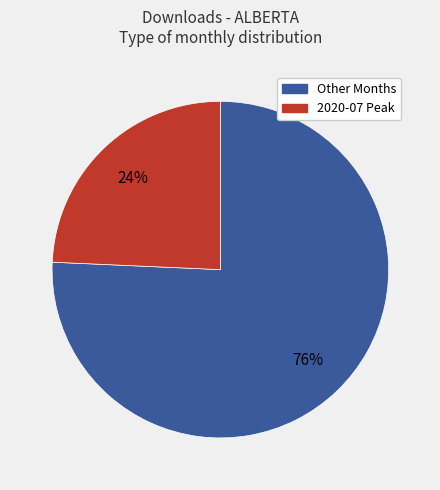

Does any single category account for the majority?

Yes